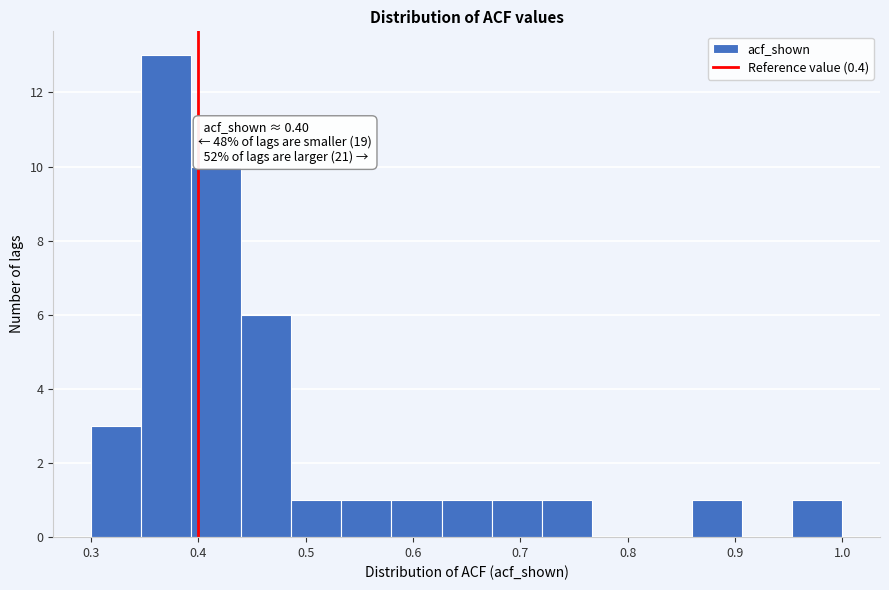

Over which range of the x-axis is the bar tallest?

0.35 to 0.39